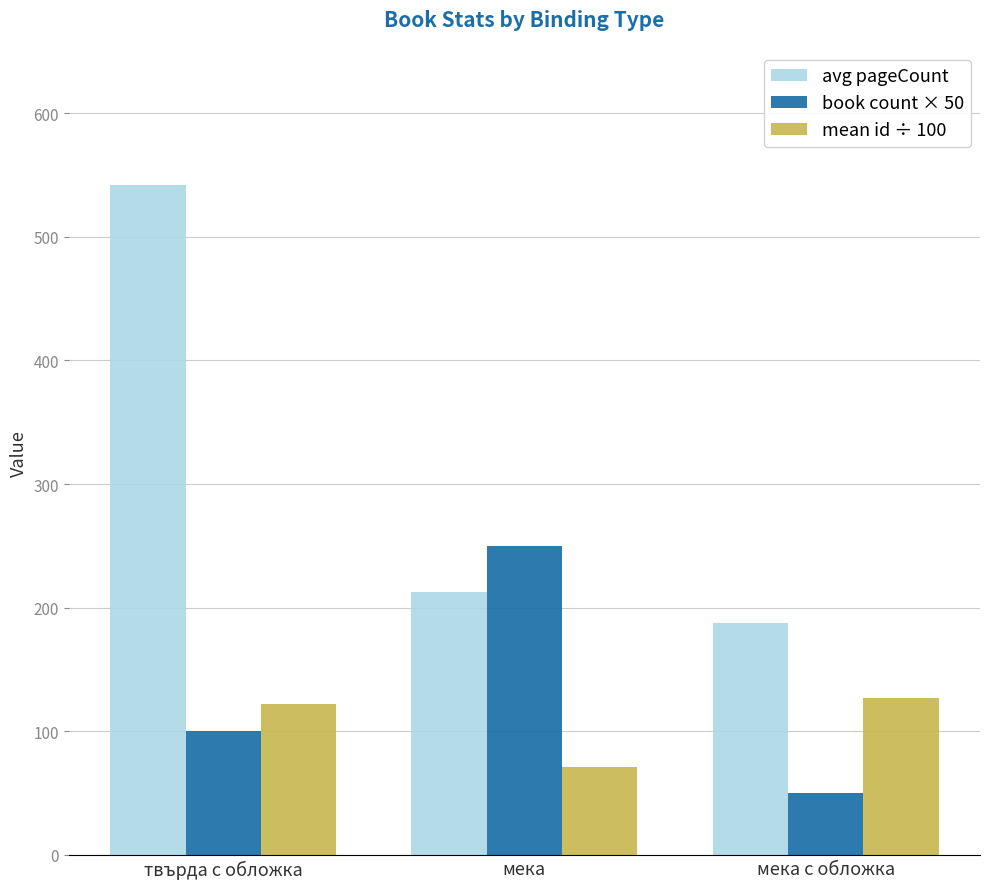

Rank the categories by avg pageCount value from lowest to highest.

мека с обложка, мека, твърда с обложка